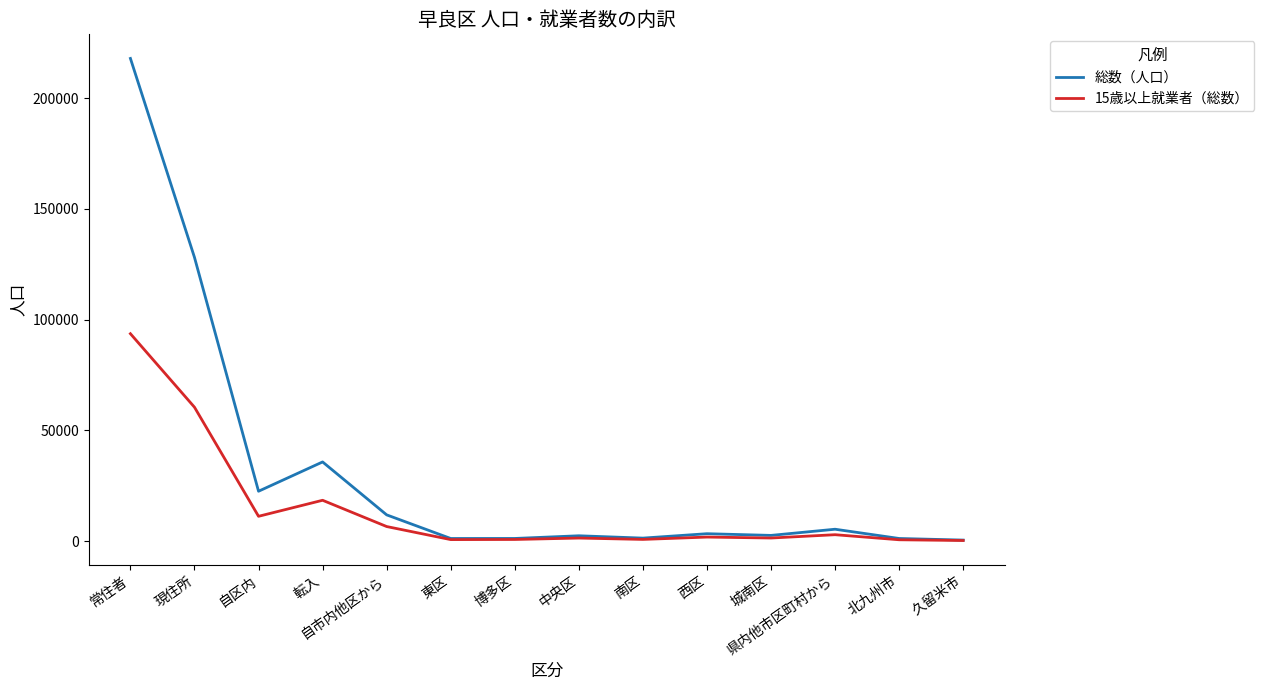

Is the value of 15歳以上就業者（総数） at 自市内他区から greater than the value of 総数（人口） at 南区?

Yes